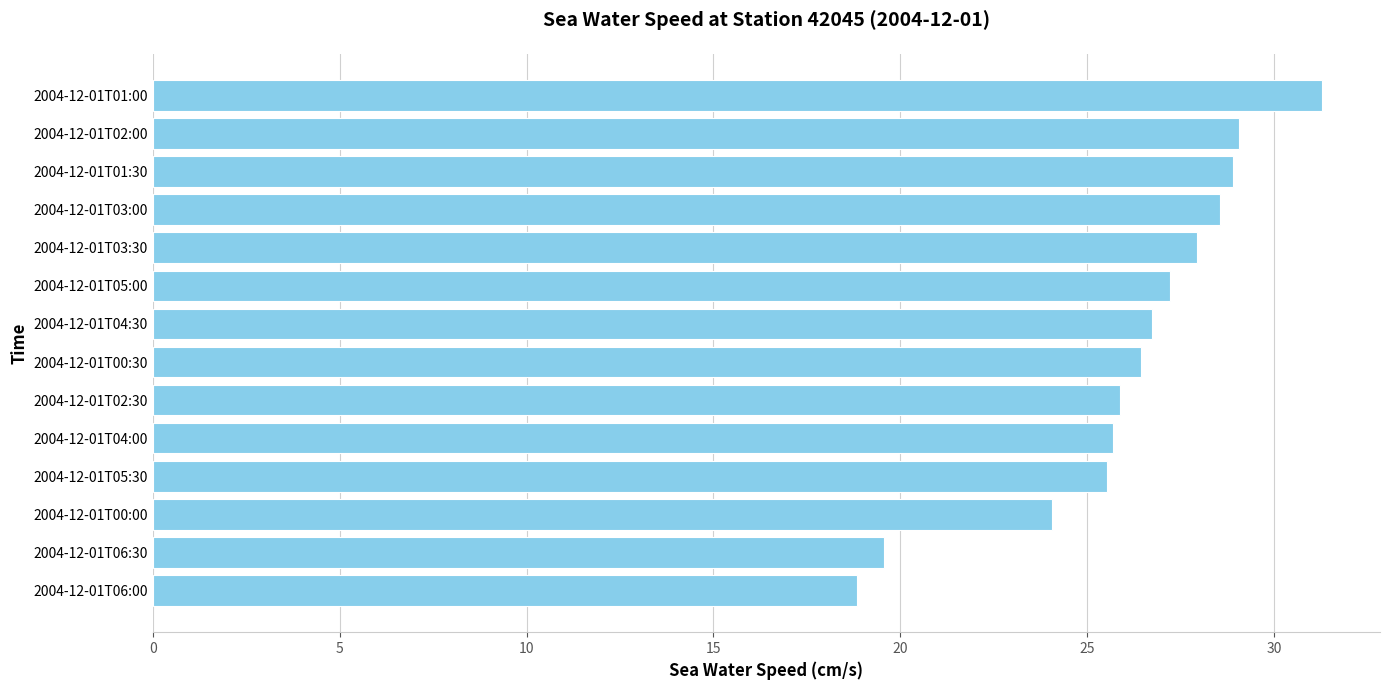

What is the ratio of the value at 2004-12-01T00:00 to the value at 2004-12-01T03:00?

0.8